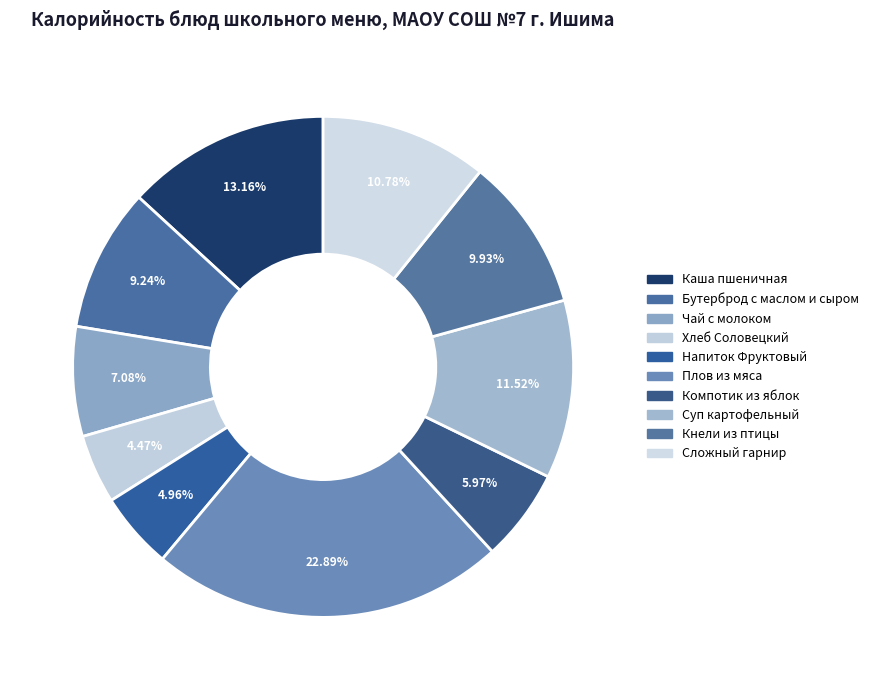

Does any single category account for the majority?

No